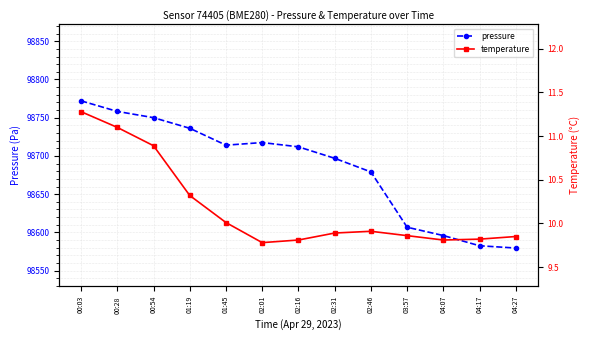

List the labels in order of pressure value, smallest first.

04:27, 04:17, 04:07, 03:57, 02:46, 02:31, 02:16, 01:45, 02:01, 01:19, 00:54, 00:28, 00:03